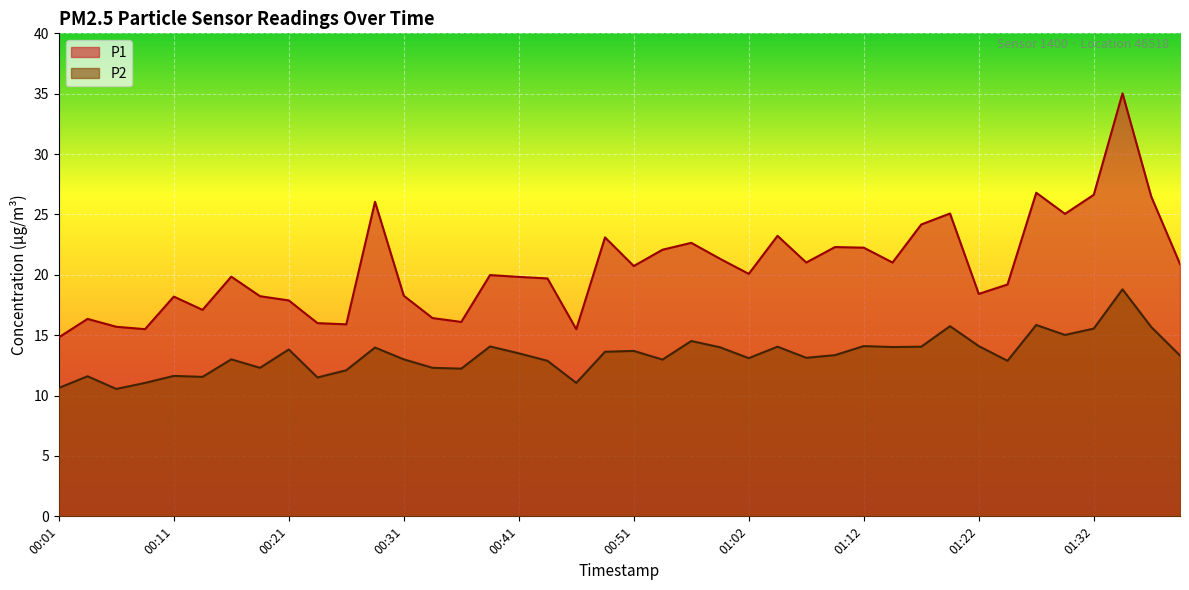

Where does the P1 series first go above 20?

00:28